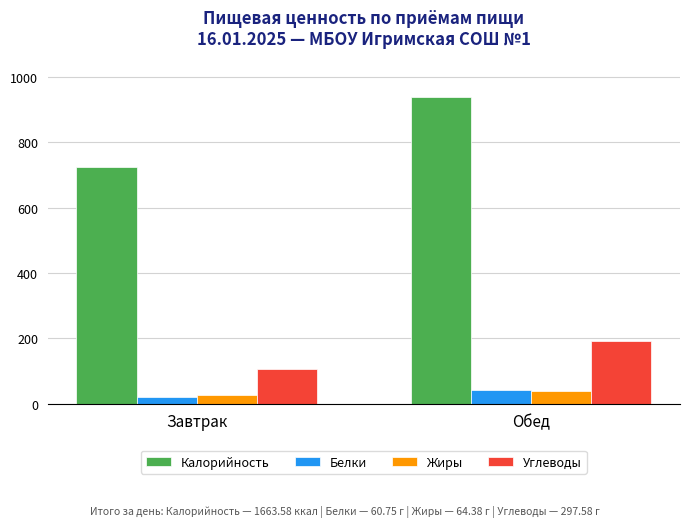

What is the value of the Белки bar at the 2nd from the left?

41.6